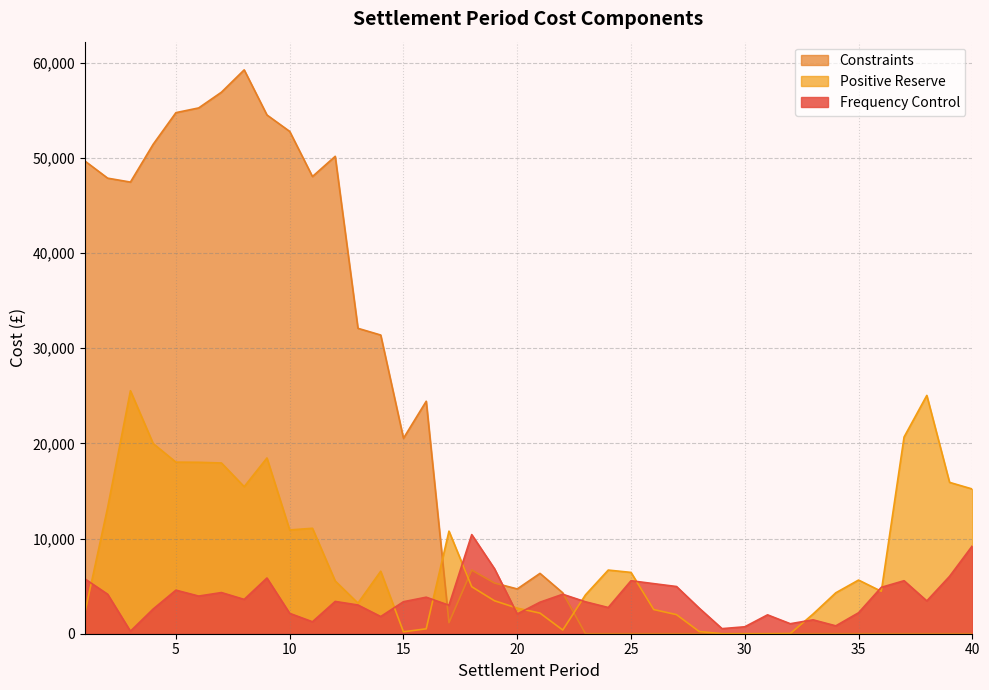

At how many categories does at least one series exceed 52469?

6